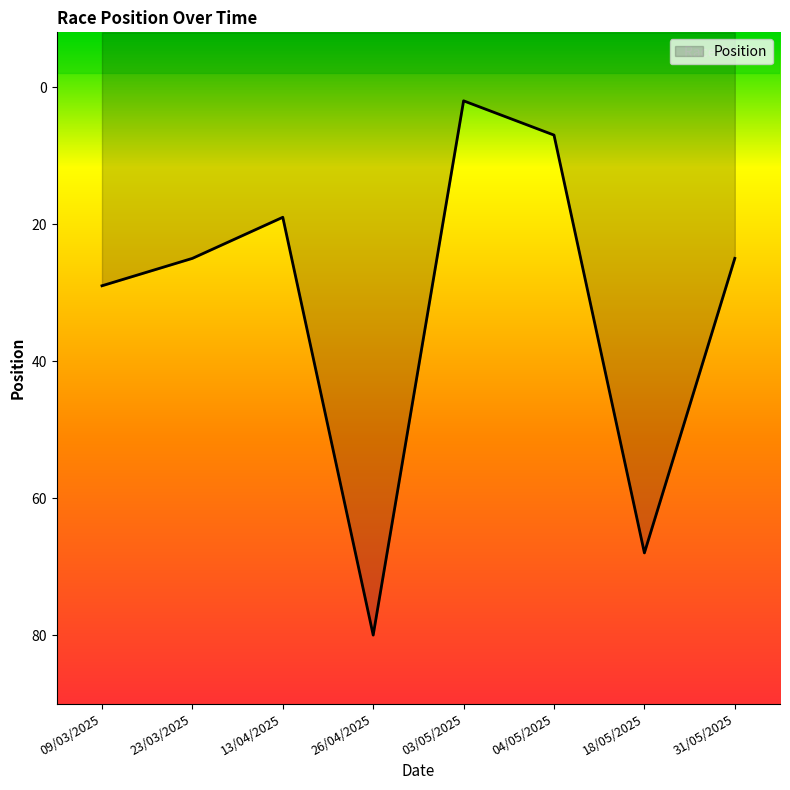

What is the ratio of the value at 09/03/2025 to the value at 31/05/2025?

1.2